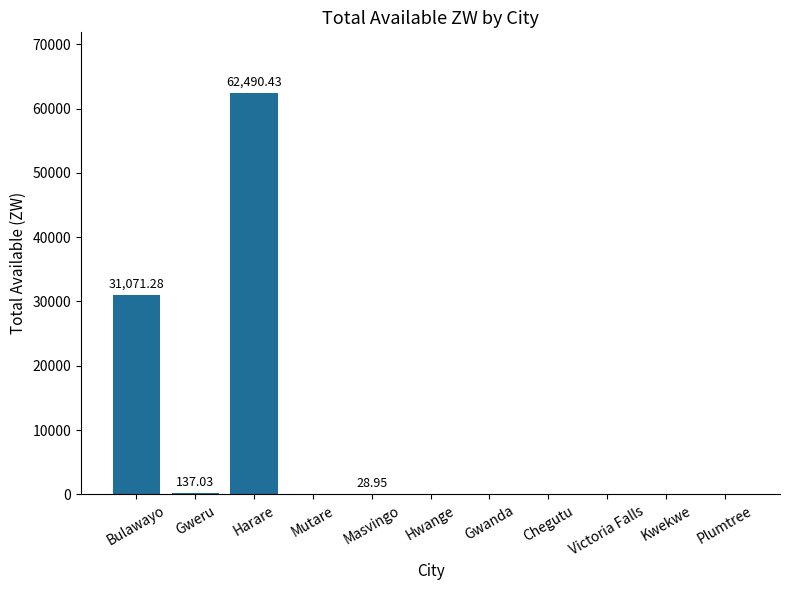

At which category does the chart reach its peak across all series?

Harare